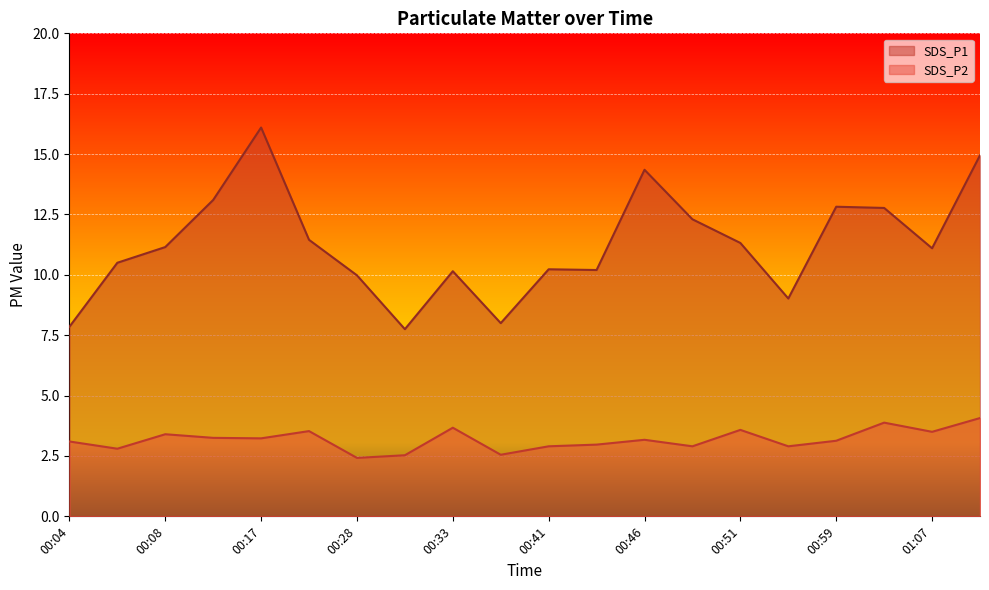

Is it true that SDS_P1 equals 17.7 at 00:33?

False